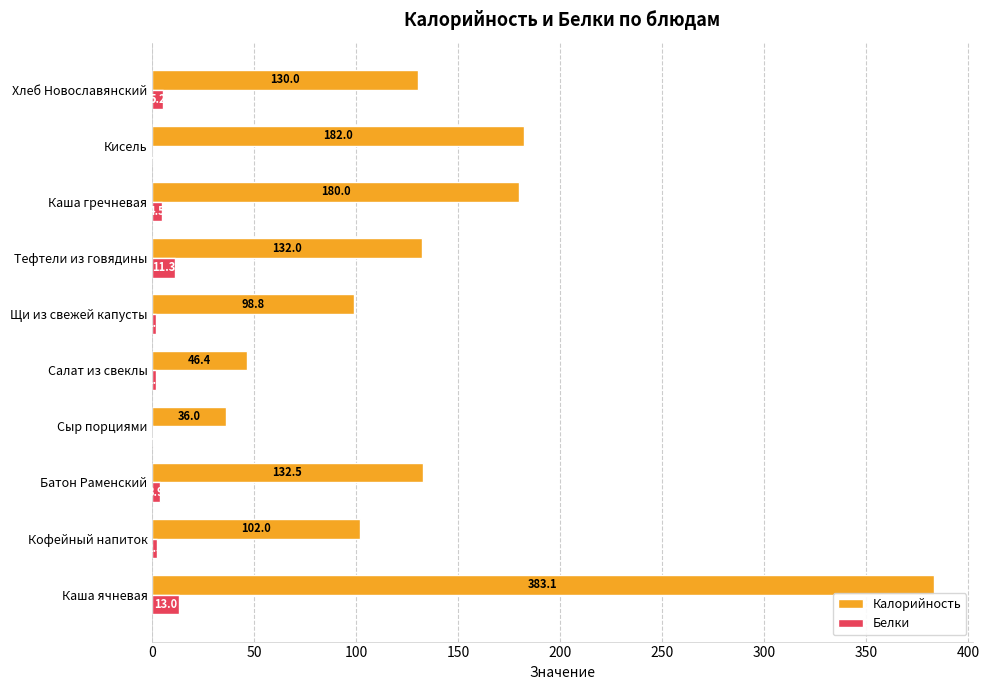

What are all the series names shown in the legend?

Калорийность, Белки